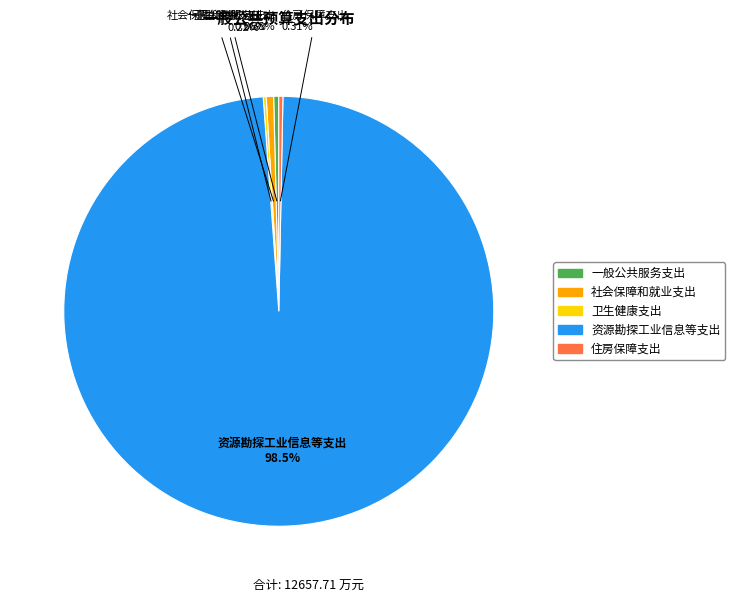

Is the sum of 社会保障和就业支出 and 住房保障支出 greater than half?

No